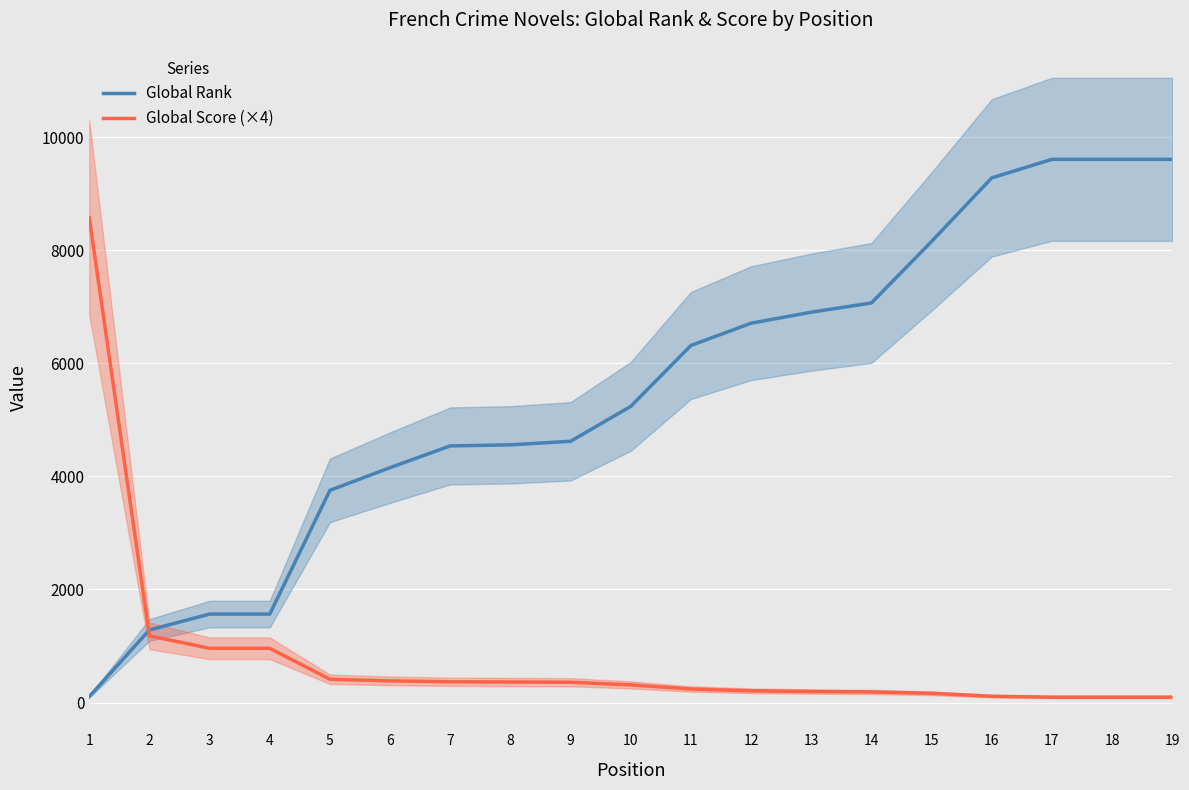

Reading left to right, list all the values displayed in this chart.

Global Rank: 105	1284	1565	1565	3753	4155	4539	4558	4621	5238	6315	6709	6904	7067	8155	9279	9607	9607	9607
Global Score (×4): 8576	1180	960	960	412	384	368	364	360	312	240	208	196	188	164	112	96	96	96